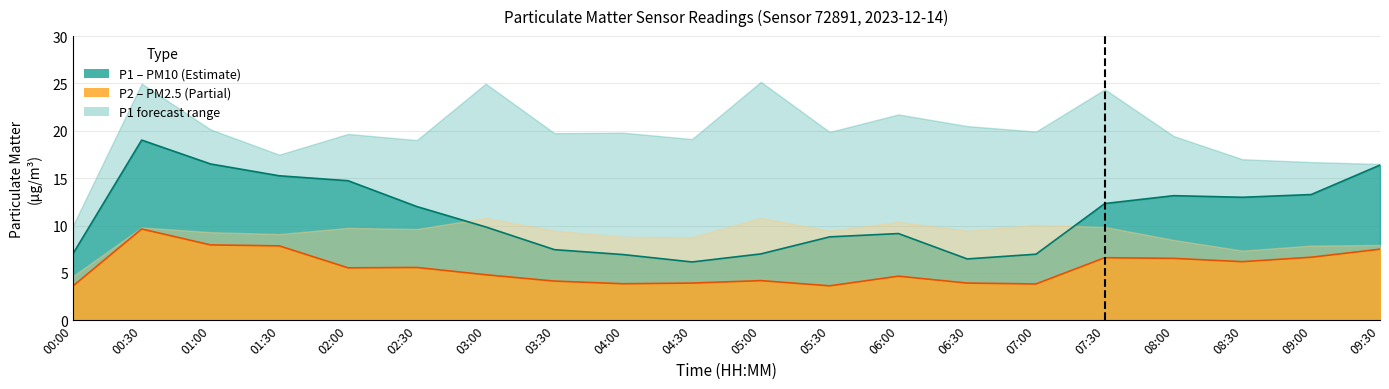

At which category does P2 reach its first local peak?

00:30